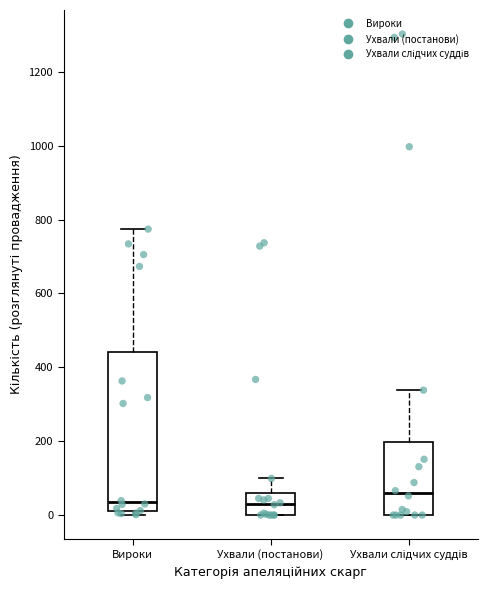

Reading left to right, read every box against the y-axis: the position of its median line, the range the box covers, and the ends of its whiskers. The values are not printed on the chart, so give them approximately, as read against the axis.

Вироки: median 40, box 20 to 440, whiskers 0 to 780
Ухвали (постанови): median 40, box 0 to 60, whiskers 0 to 100
Ухвали слідчих суддів: median 60, box 0 to 200, whiskers 0 to 340